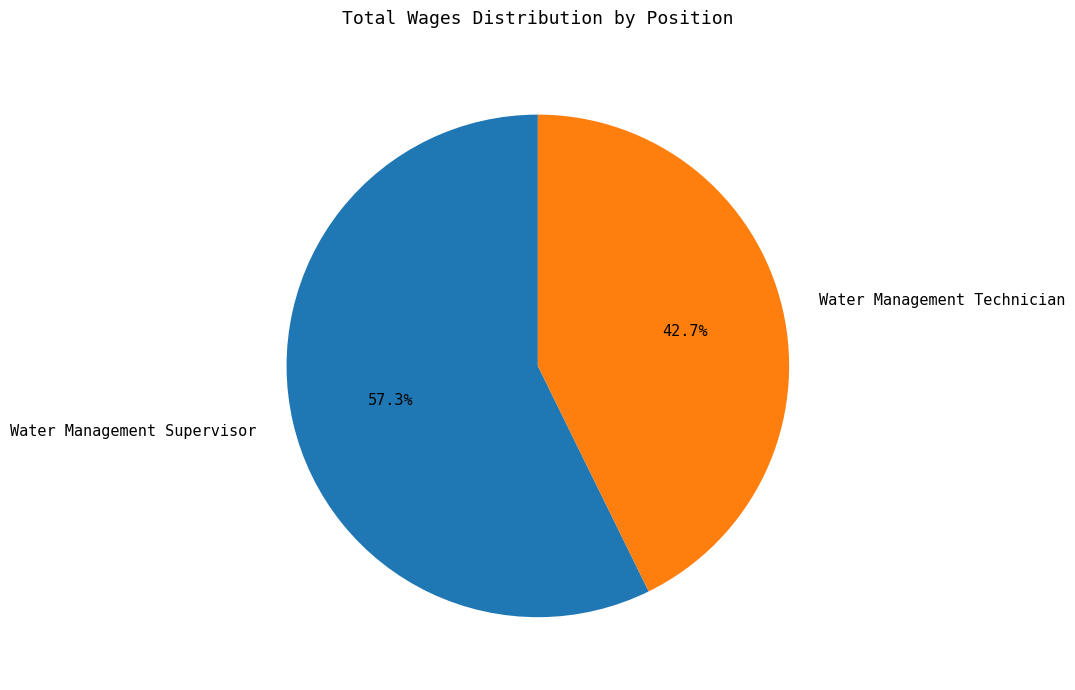

True or false: Water Management Technician accounts for 56% of the total.

False